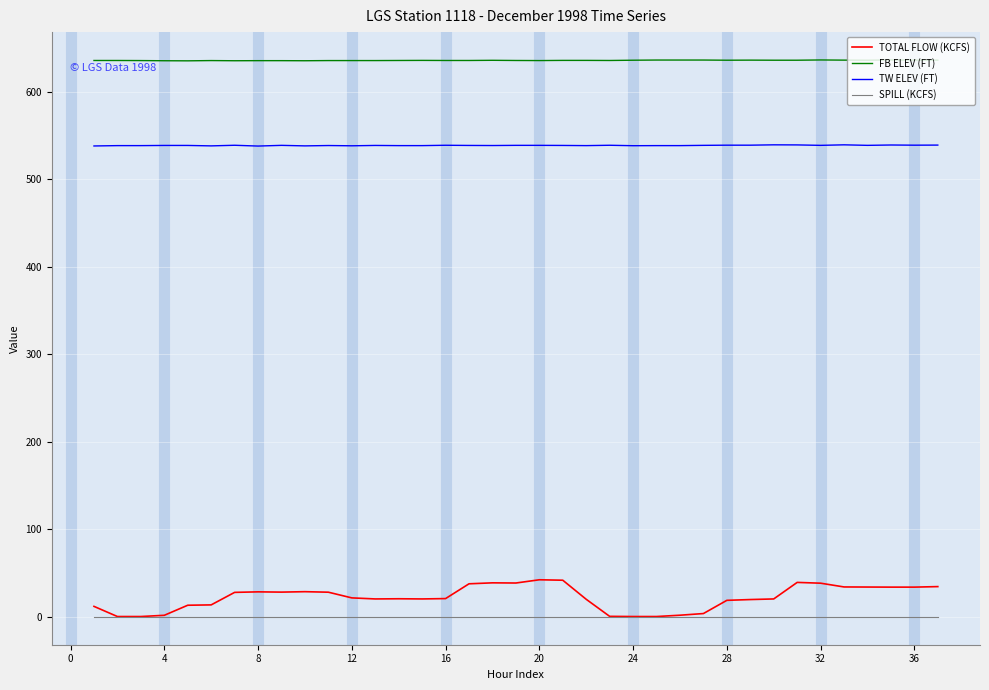

Does the chart display data point markers on the line(s)?

No